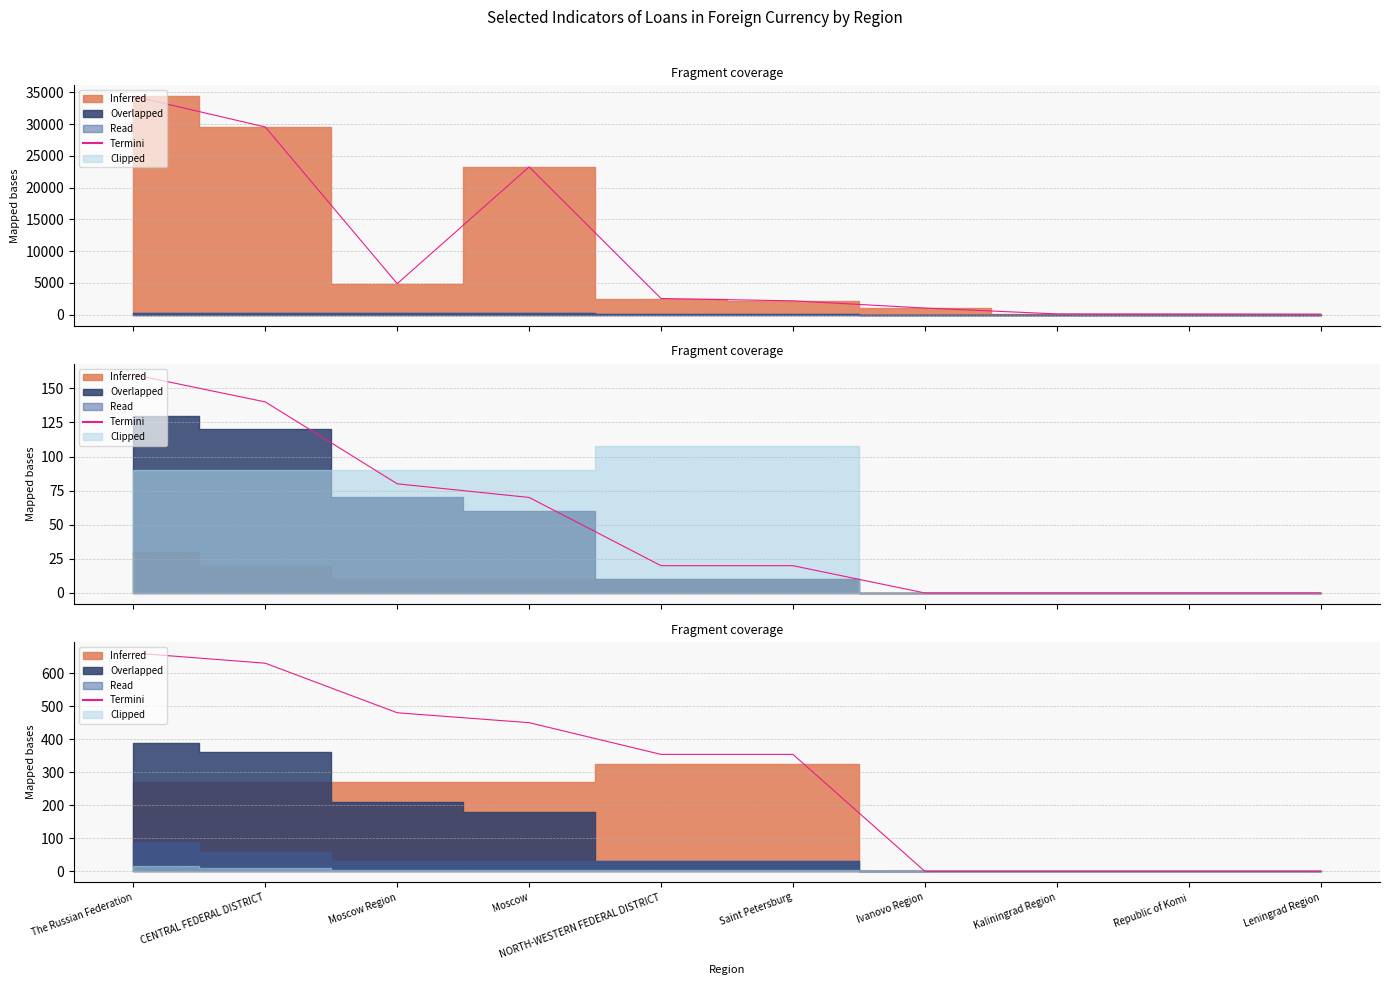

What is the label of the 10th point from the right?

The Russian Federation